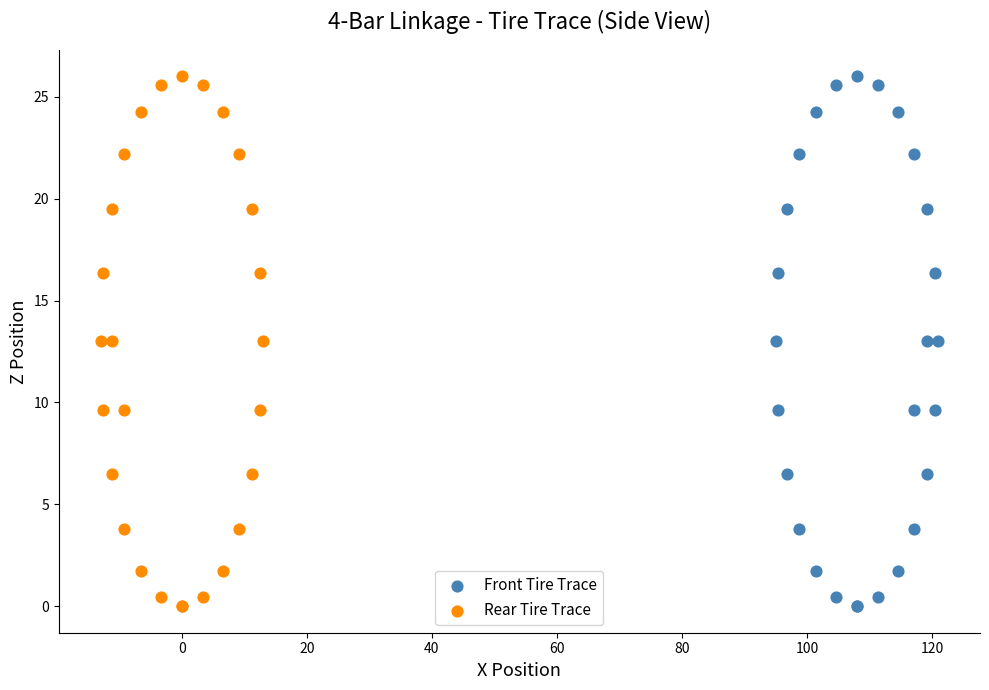

What are all the series names shown in the legend?

Front Tire Trace, Rear Tire Trace